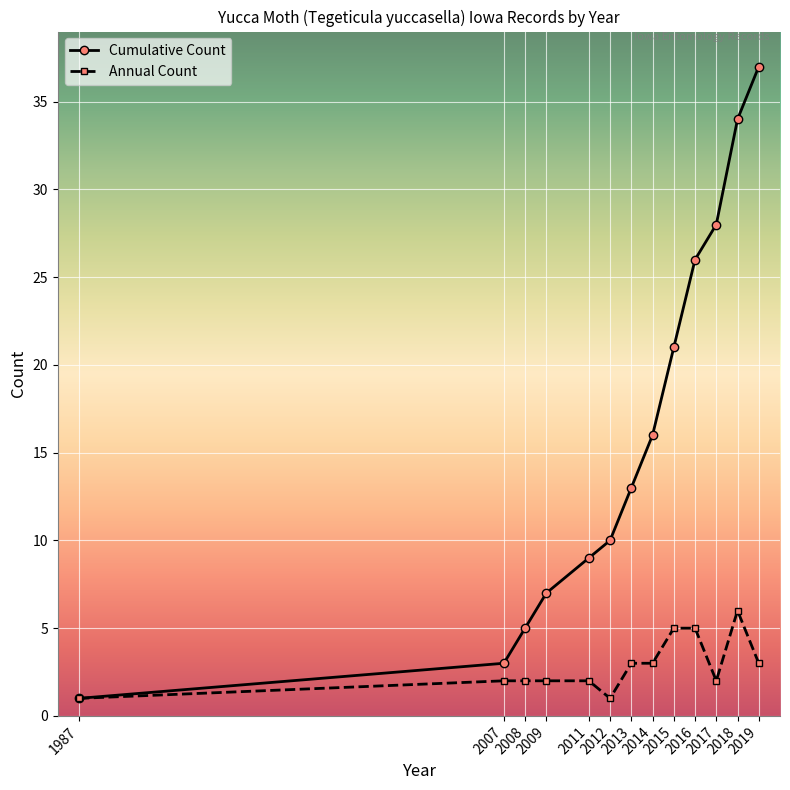

List the series in order of their overall mean, lowest first.

Annual Count, Cumulative Count